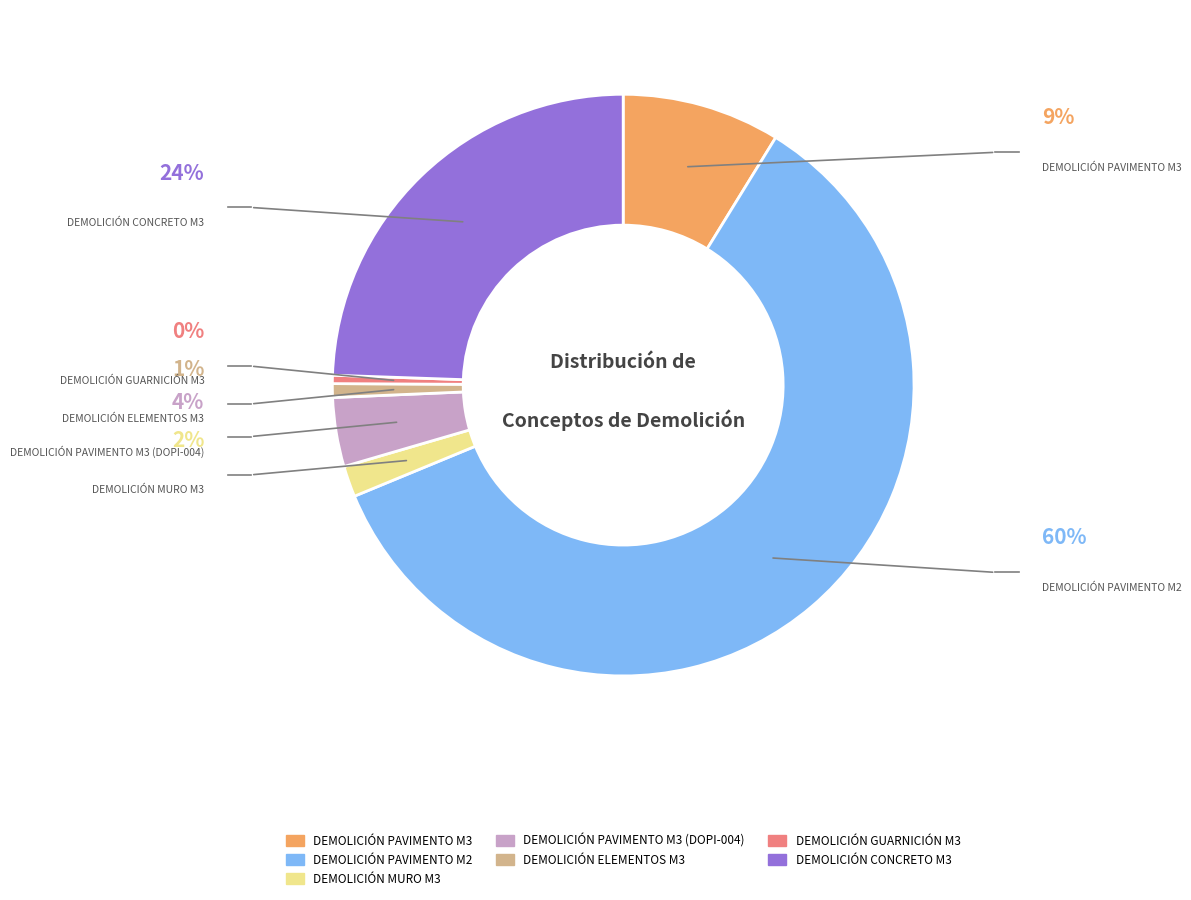

Is there a majority slice in this chart?

Yes